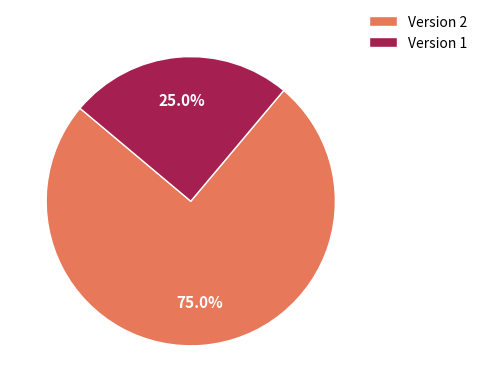

What percentage is NOT represented by Version 1?

75.0%